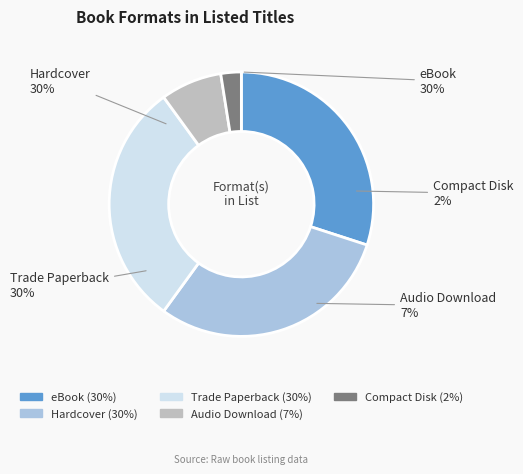

What is the smallest slice in the pie chart?

Compact Disk